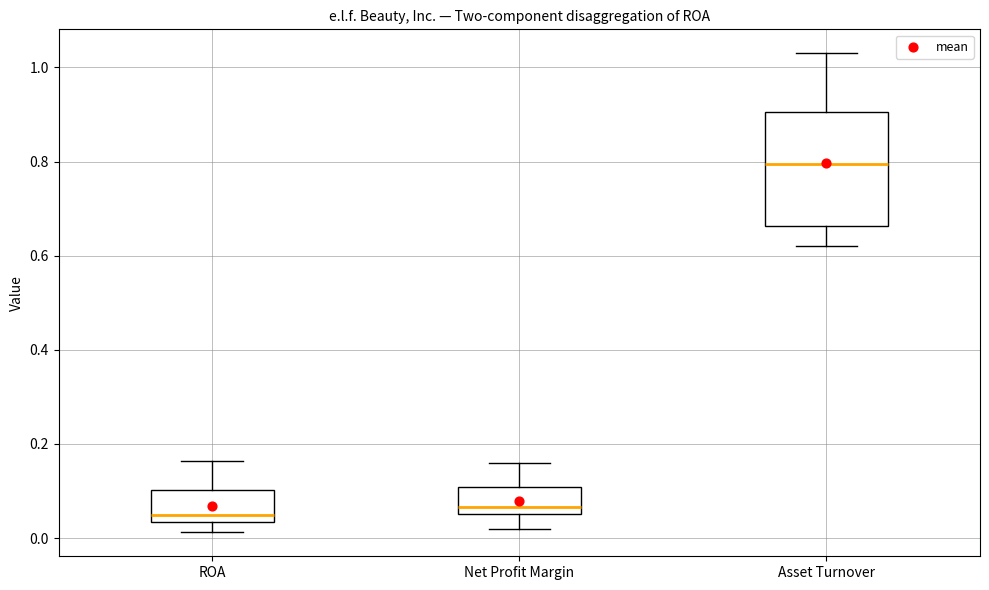

Where is the upper edge of the box for Net Profit Margin on the y-axis? The values are not printed on the chart, so give them approximately, as read against the axis.

0.10